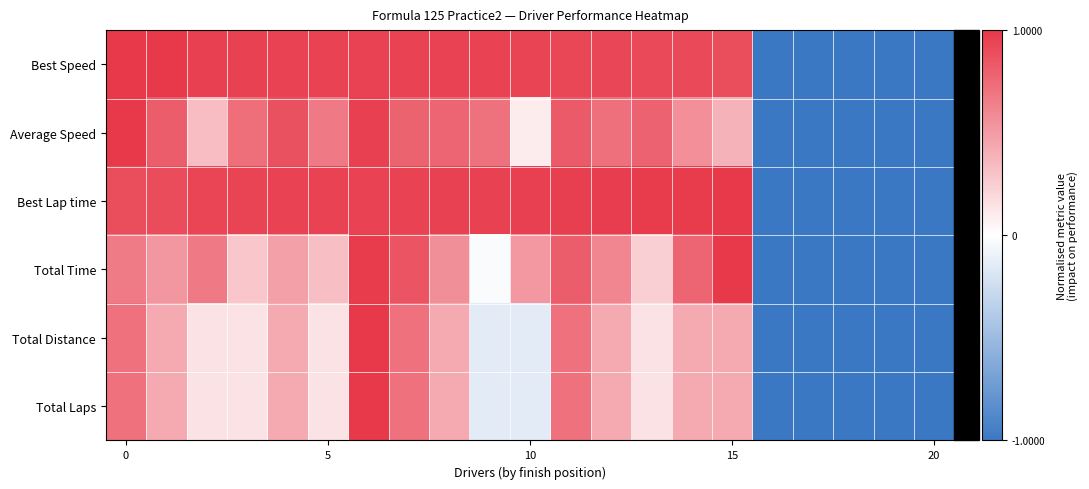

Which series has the largest range (max minus min)?

Best Speed